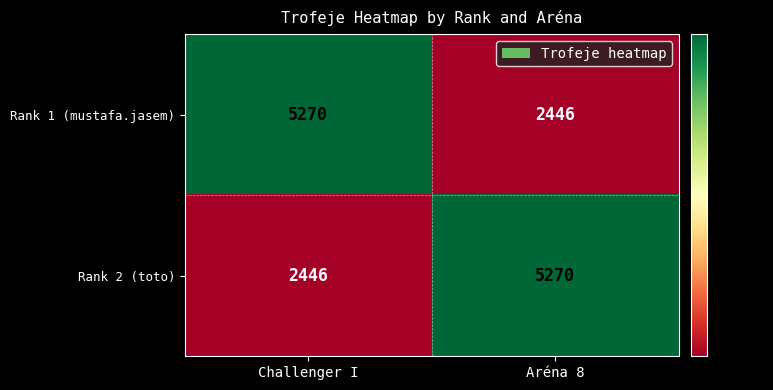

Rank the series at Challenger I from highest to lowest value.

Rank 1 (mustafa.jasem), Rank 2 (toto)